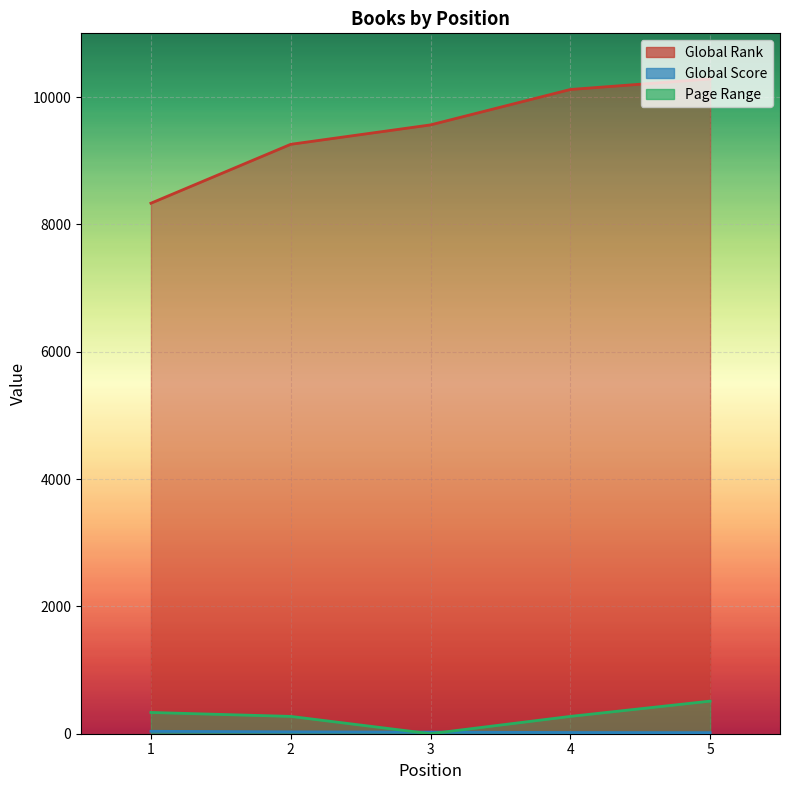

Reading left to right, what are all the values shown in this chart?

Global Rank: 1=8332	2=9257	3=9562	4=10118	5=10284
Global Score: 1=38	2=29	3=25	4=19	5=17
Page Range: 1=334	2=272	3=0	4=272	5=512